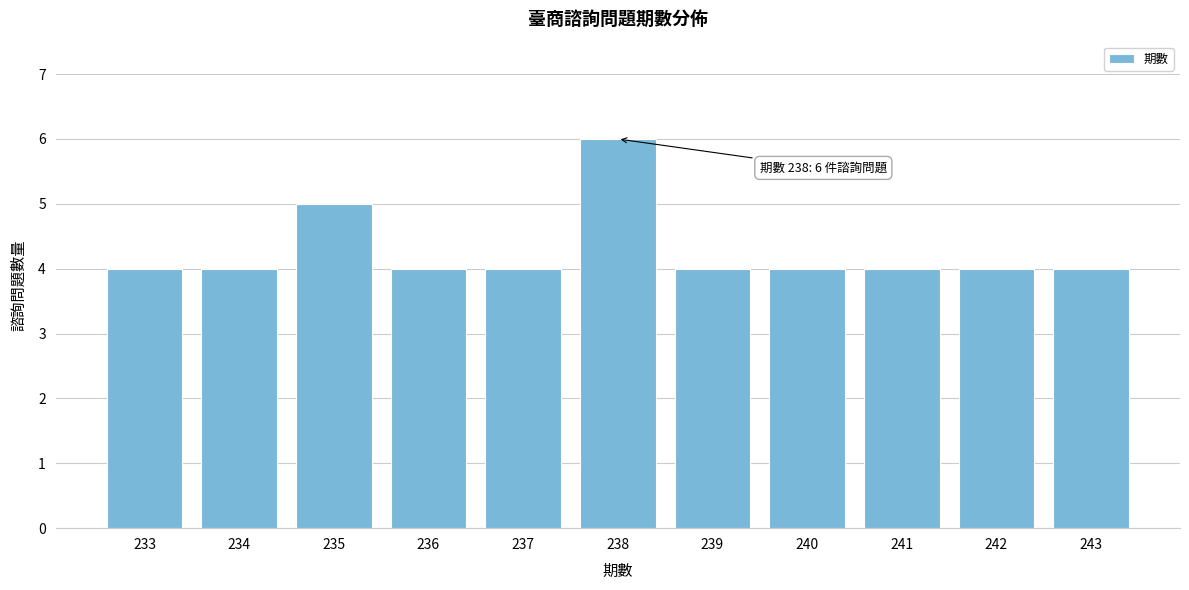

Reading left to right, extract all data points from this chart.

4	4	5	4	4	6	4	4	4	4	4